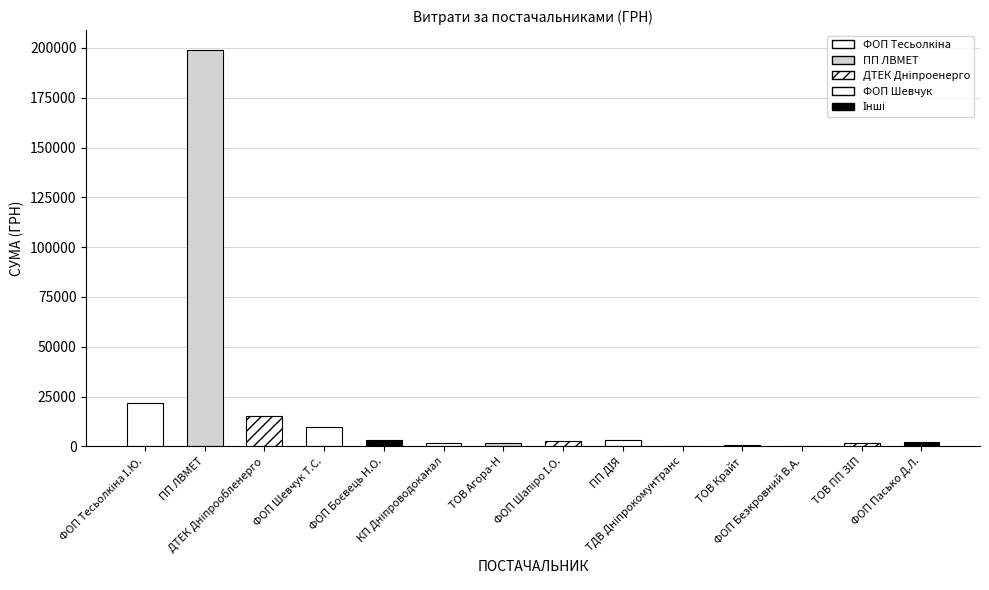

Between ТОВ "Крайт" and ТДВ "Дніпрокомунтранс", which is larger?

ТОВ "Крайт"